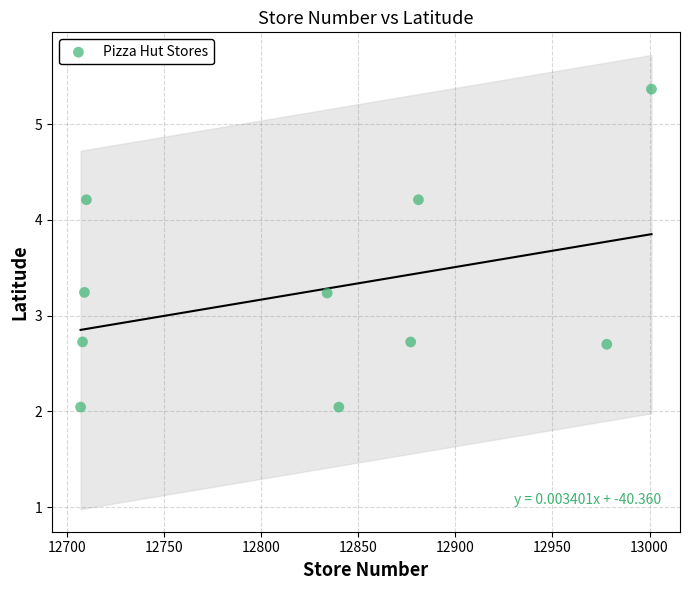

What is the average Y value?

3.3